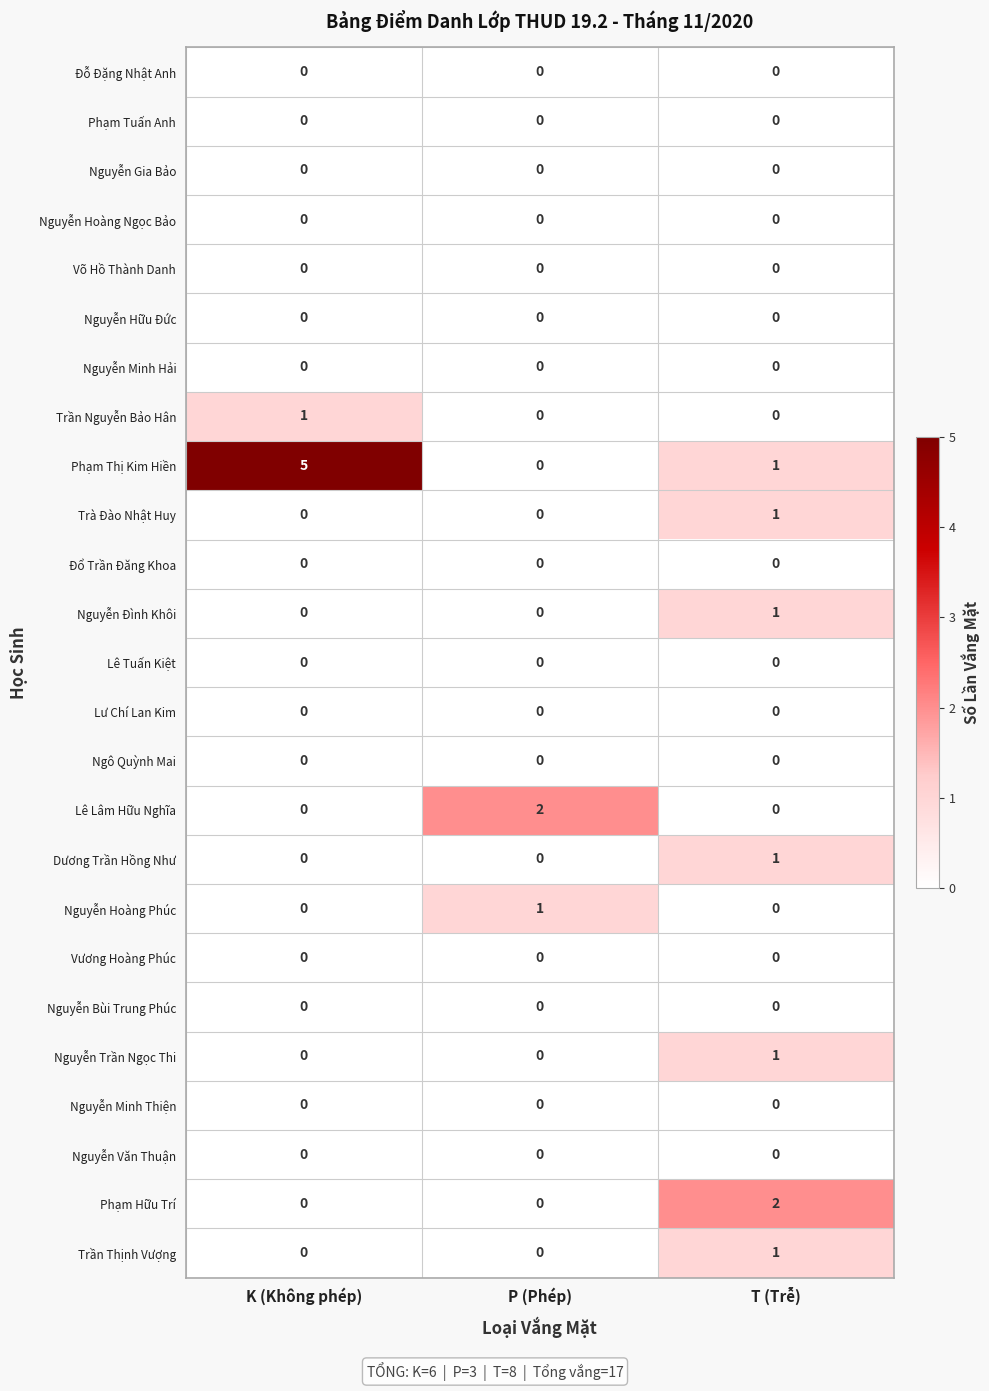

Which series has the largest total across all categories?

Phạm Thị Kim Hiền